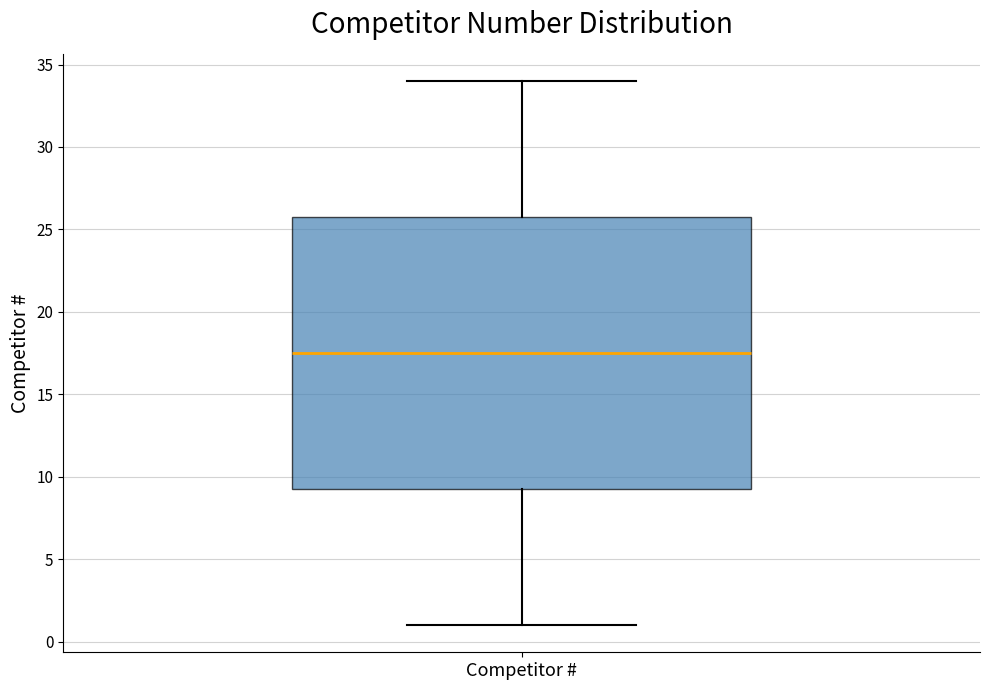

Where does the lower whisker of the box for Competitor # end on the y-axis? The values are not printed on the chart, so give them approximately, as read against the axis.

1.0